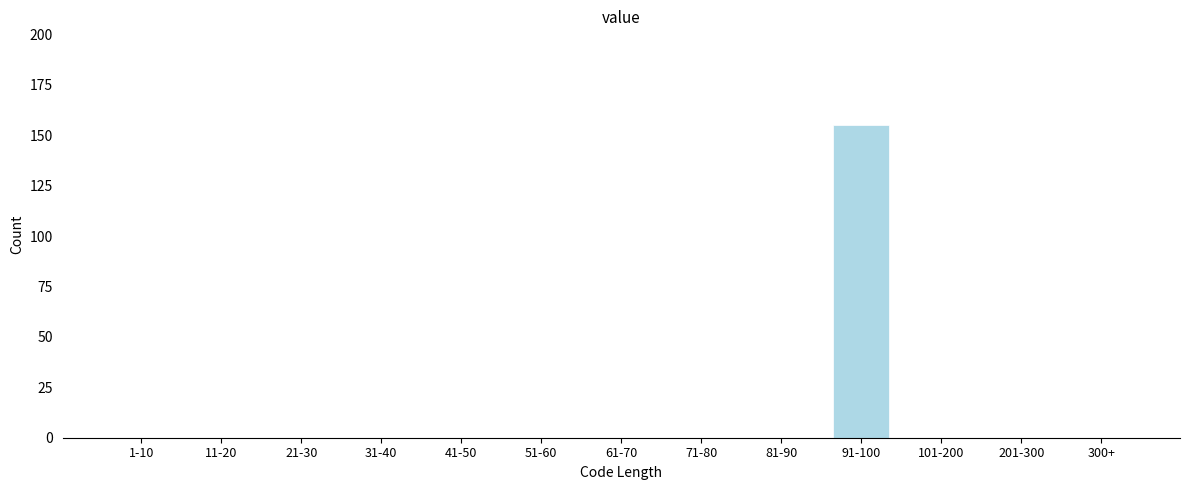

Reading left to right, transcribe all the data shown in this chart.

1-10=0	11-20=0	21-30=0	31-40=0	41-50=0	51-60=0	61-70=0	71-80=0	81-90=0	91-100=155	101-200=0	201-300=0	300+=0